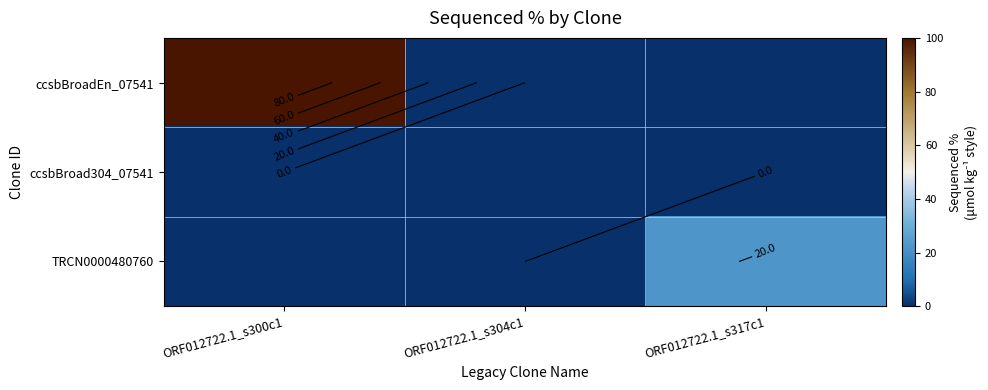

What is the spread (max minus min) of values at ORF012722.1_s317c1?

22.5